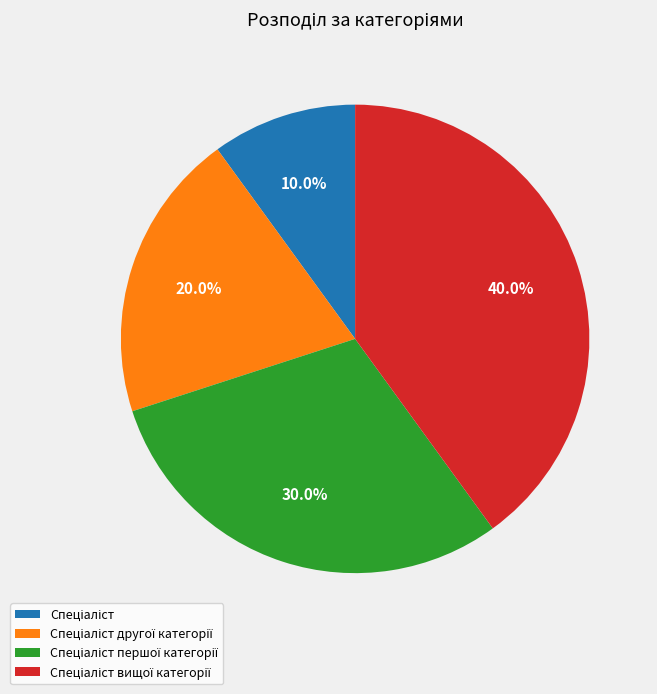

Is there any slice that represents more than half of the pie?

No